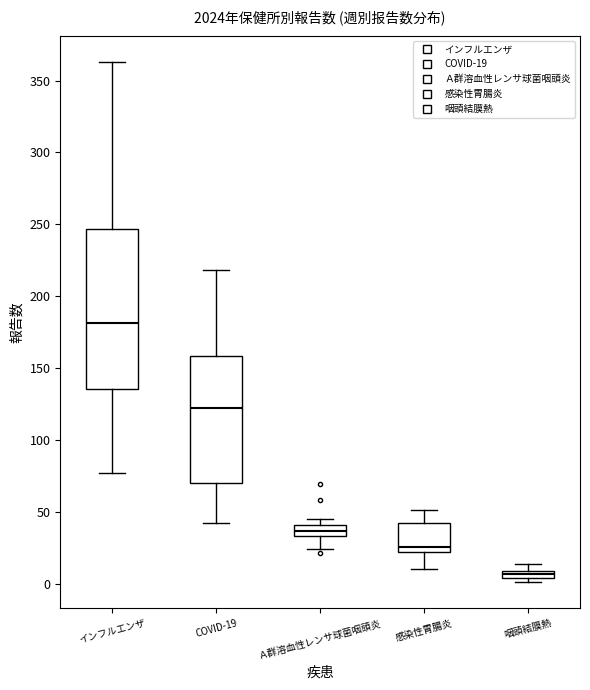

Which box has the lowest median line?

咽頭結膜熱